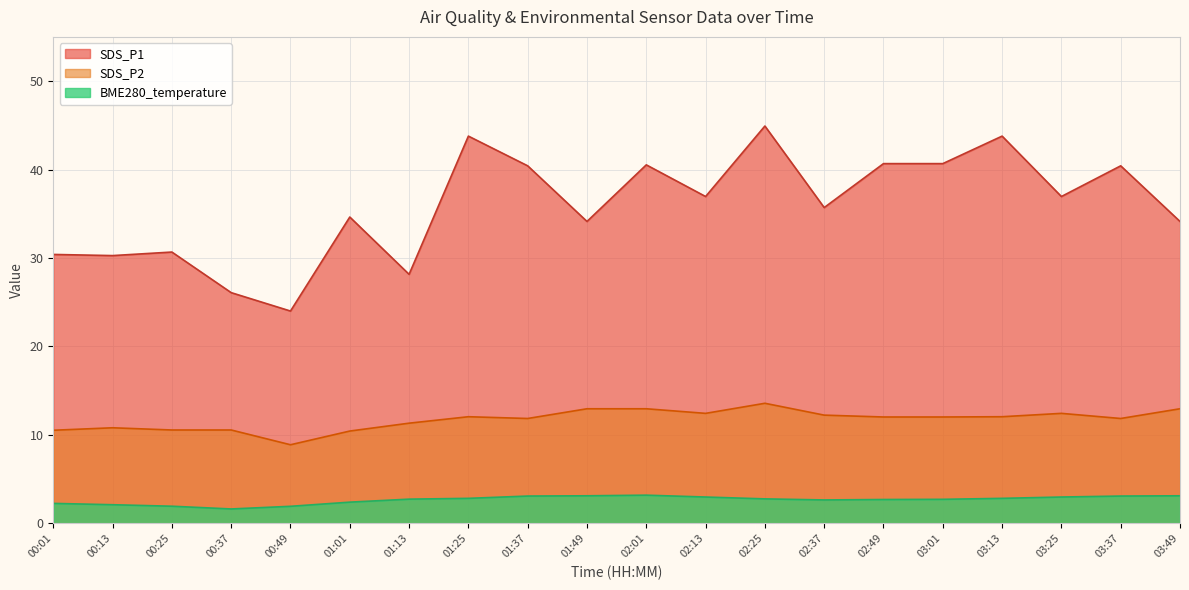

True or false: BME280_temperature has a value of 2.7 at 03:01.

True